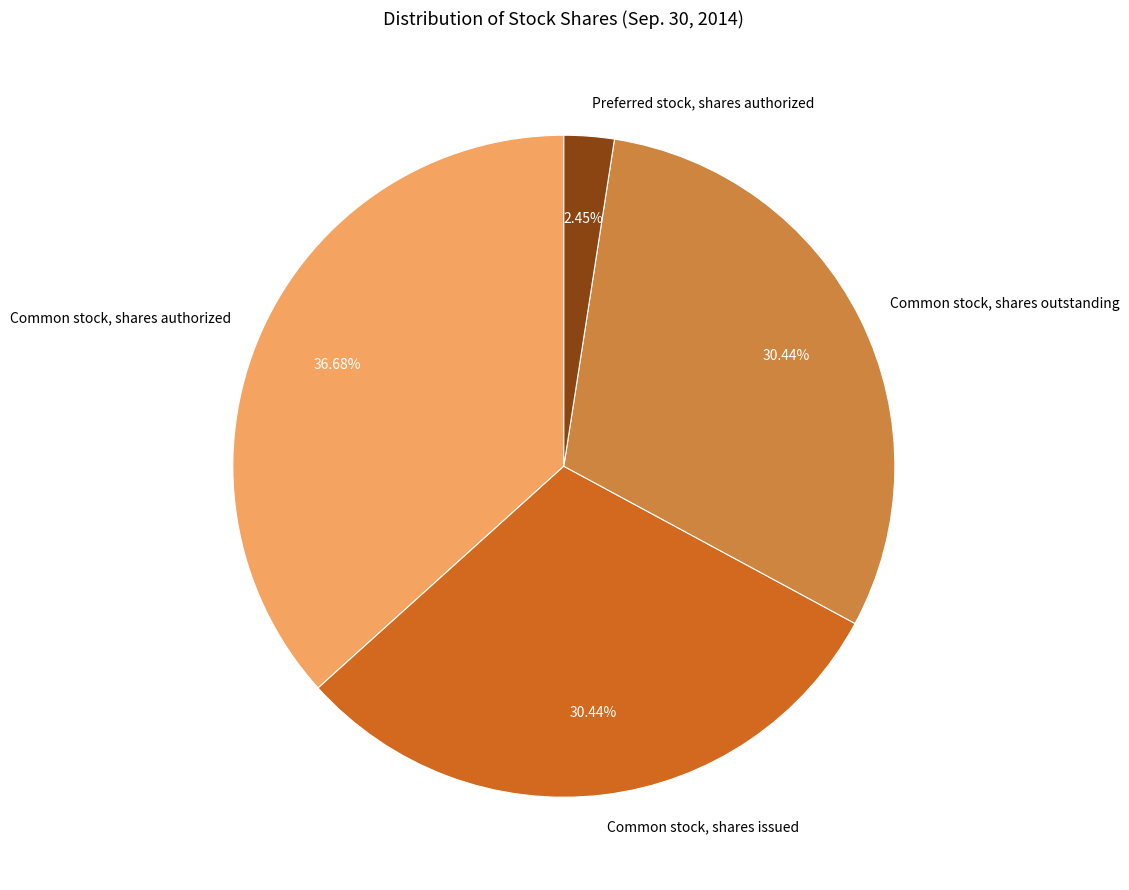

What percentage is the Preferred stock, shares authorized slice, to the nearest percent?

2%